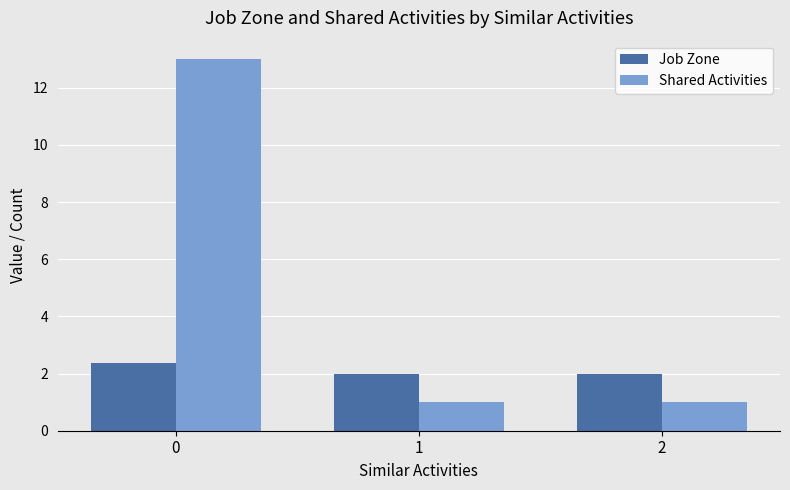

List the series in order of their overall mean, lowest first.

Job Zone, Shared Activities